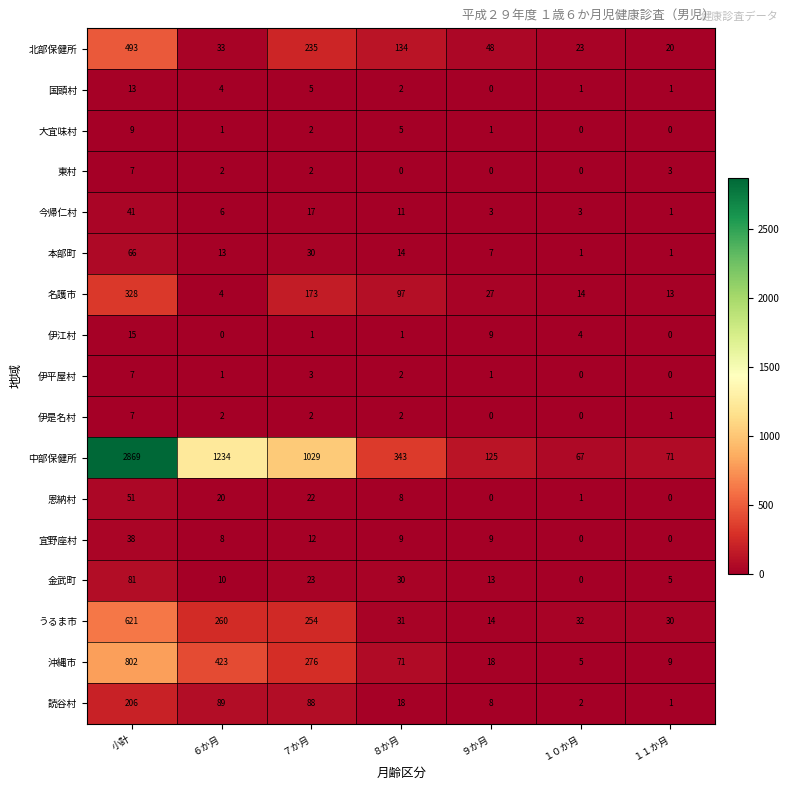

At which label is 今帰仁村 closest to 21?

７か月